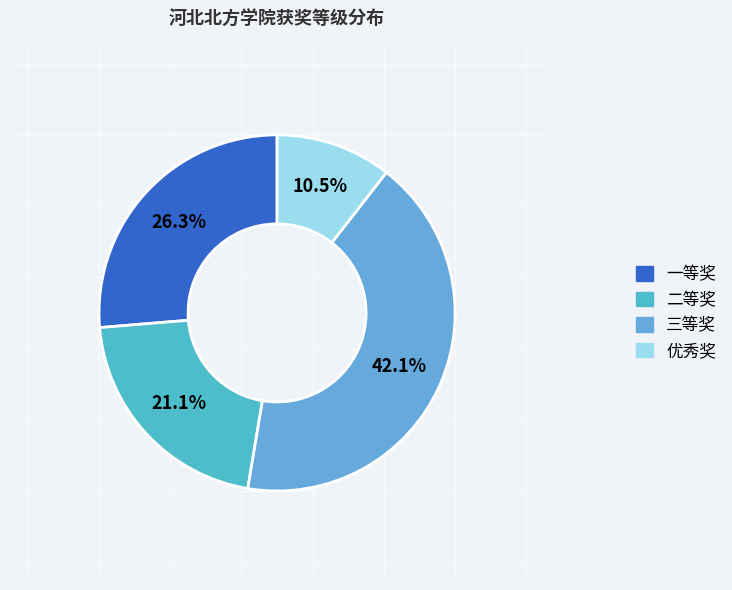

To the nearest percent, what portion does 二等奖 represent?

21%